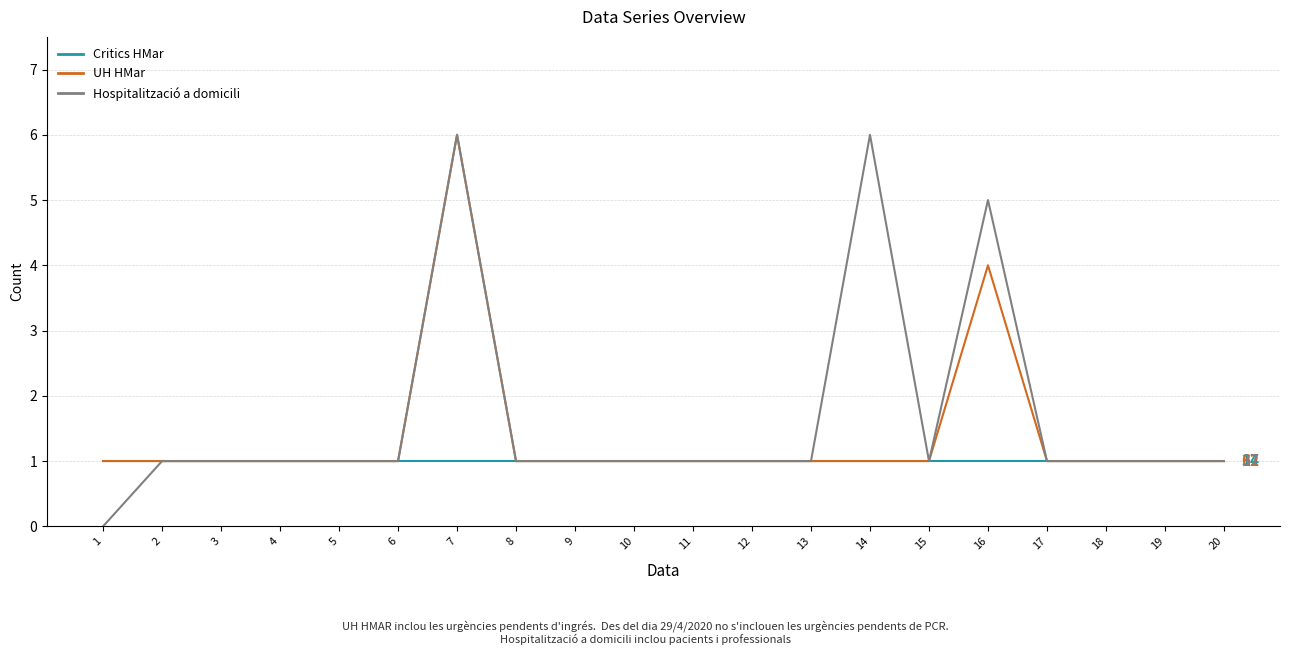

What is the maximum value shown in the chart?

6